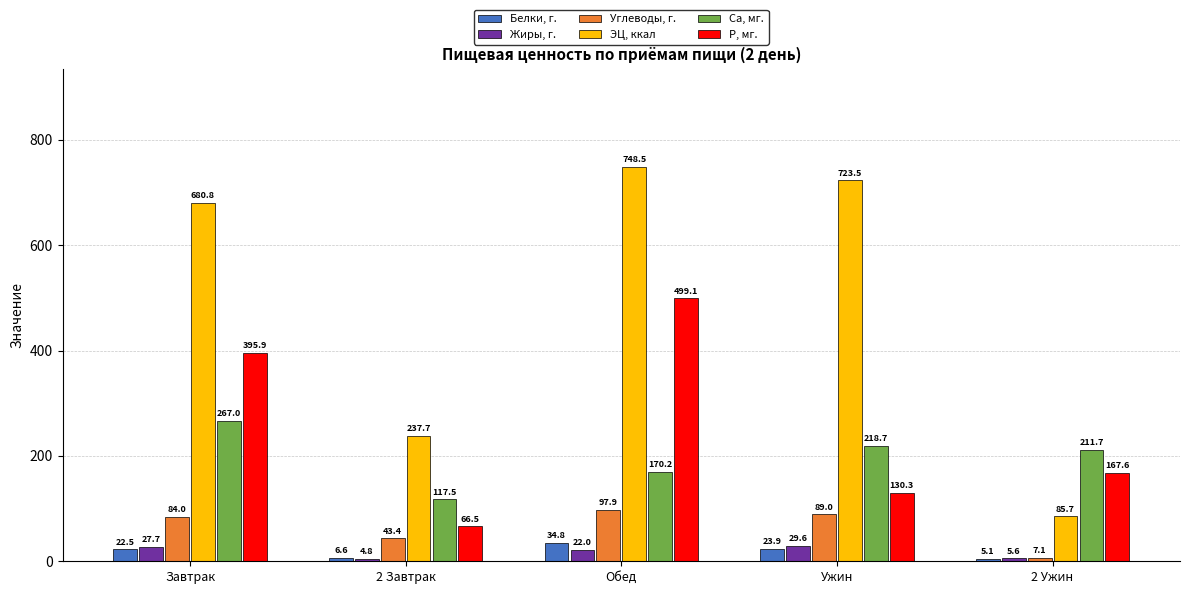

Where does the Жиры, г. series first go above 21?

Завтрак